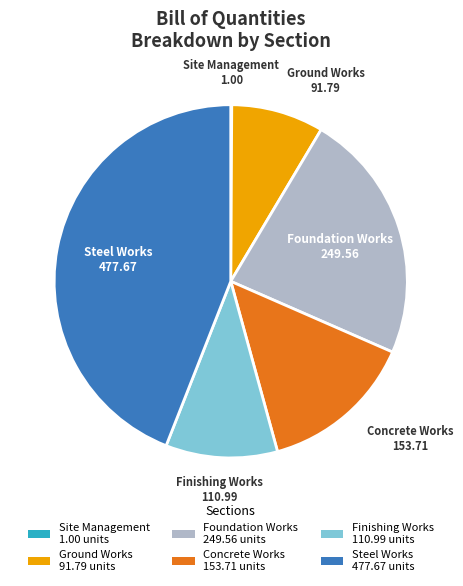

The Foundation Works slice represents 37% of the pie. True or false?

False